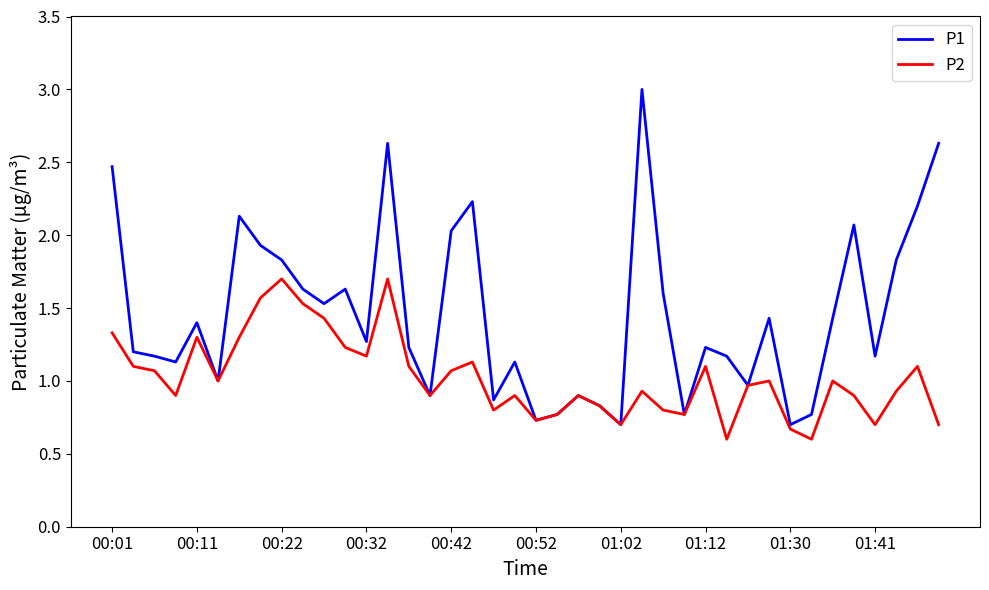

Rank the series by their average value, from highest to lowest.

P1, P2